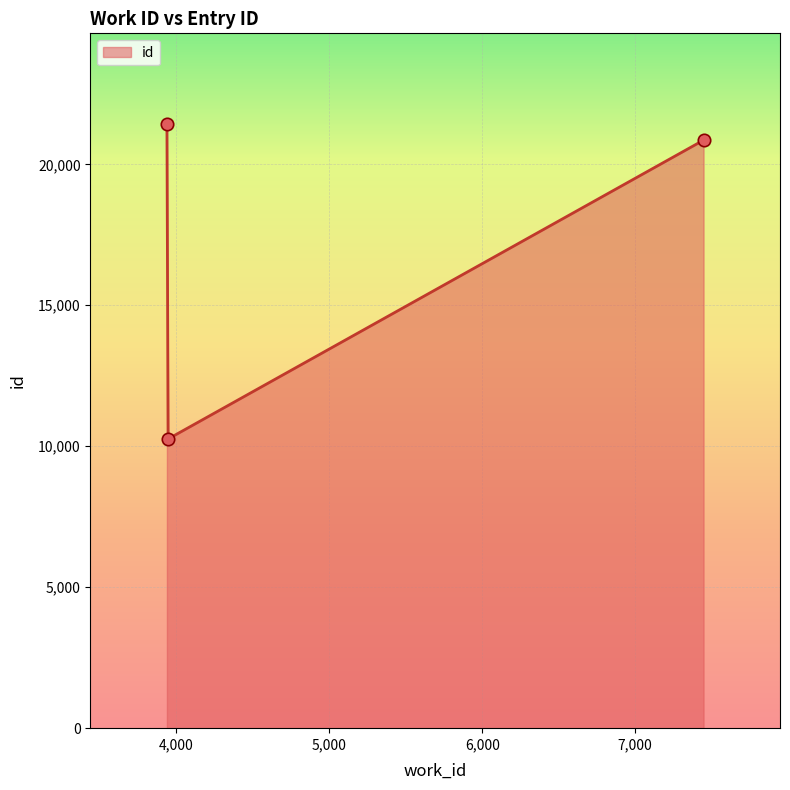

What is the maximum value shown in the chart?

21431.7